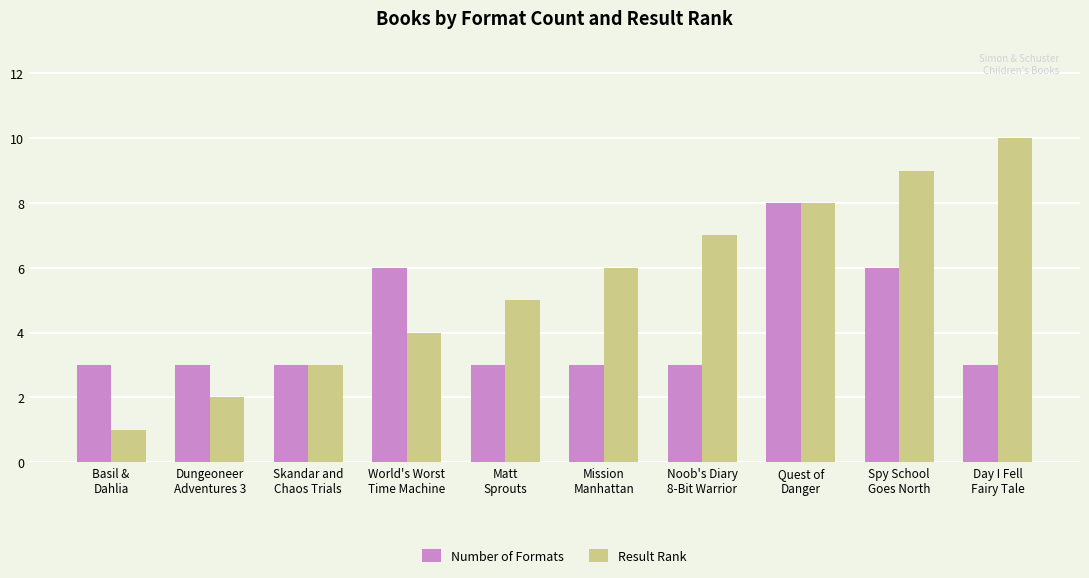

What position from the right is Noob's Diary
8-Bit Warrior?

4